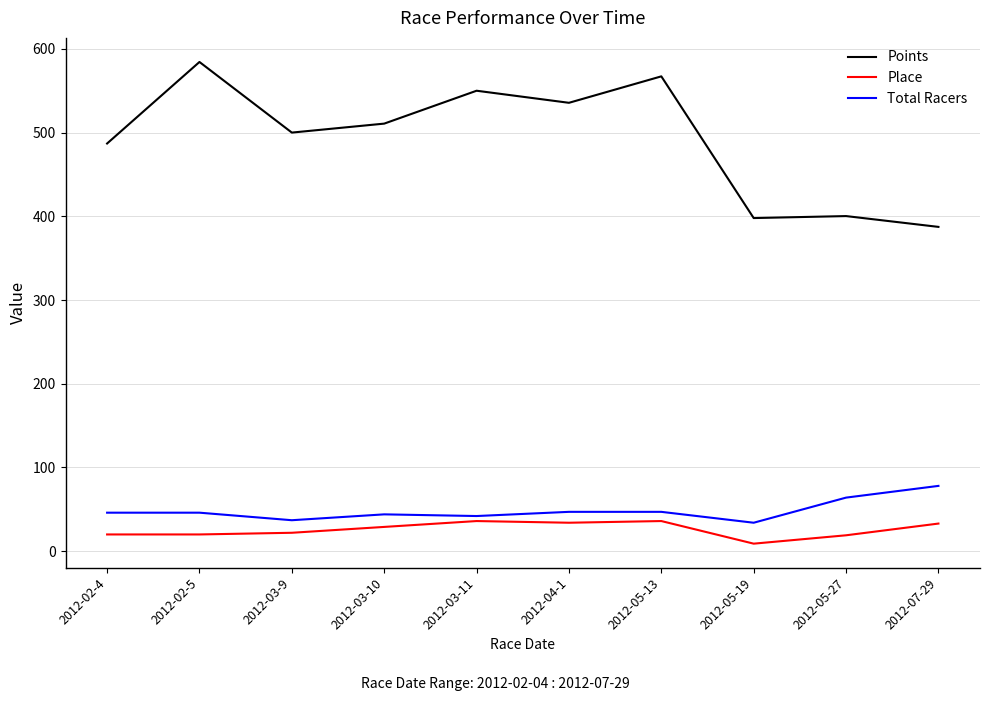

What is the total value across all series at 2012-05-27?

483.3